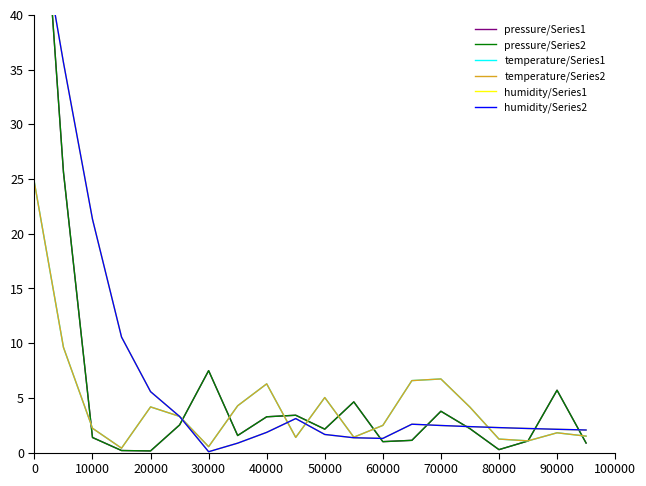

Is it true that temperature/Series2 equals 4.2 at 20000?

True